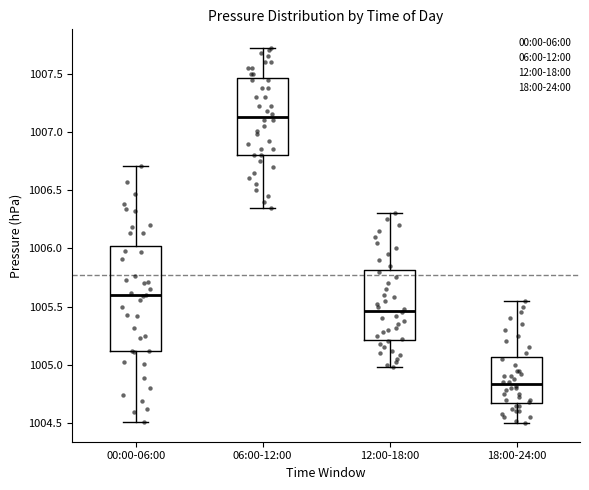

Where does the lower whisker of the box for 00:00-06:00 end on the y-axis? The values are not printed on the chart, so give them approximately, as read against the axis.

1004.50